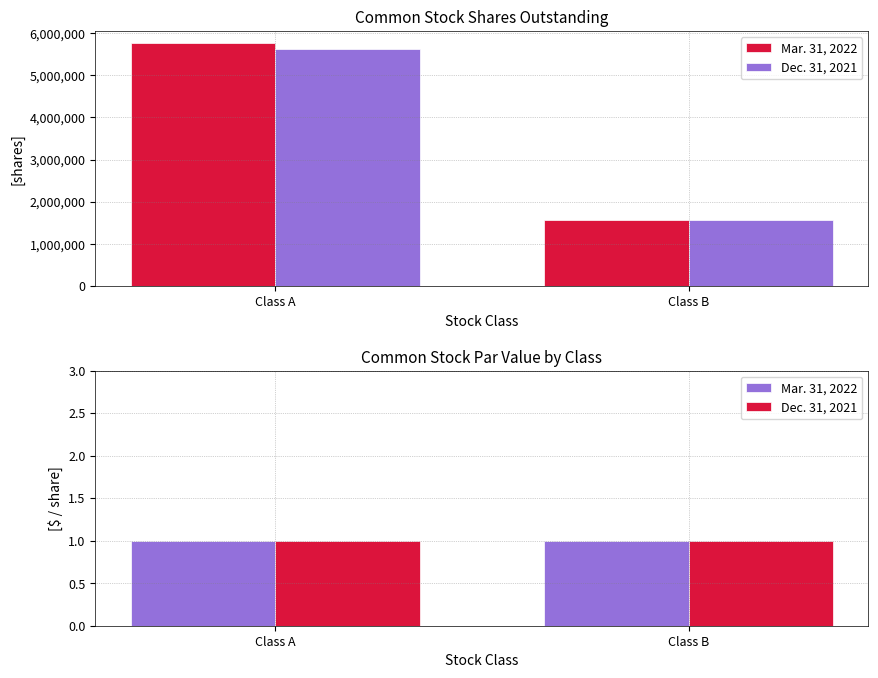

What is the label of the 2nd bar from the right?

Class A Common Stock Shares Outstanding